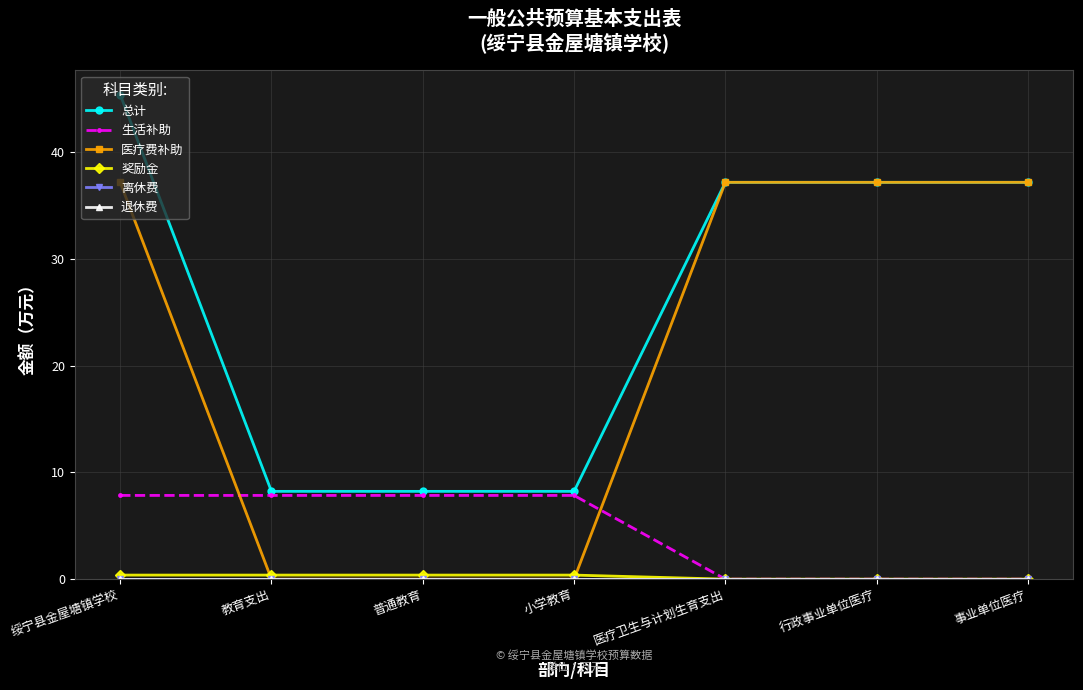

What is the difference between the highest and lowest values at 普通教育?

8.2